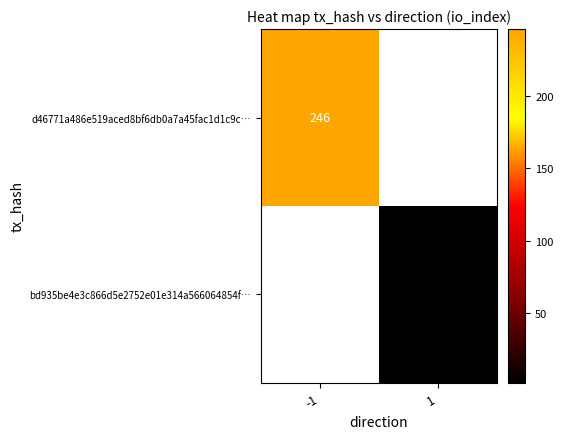

At which category does the chart reach its peak across all series?

-1